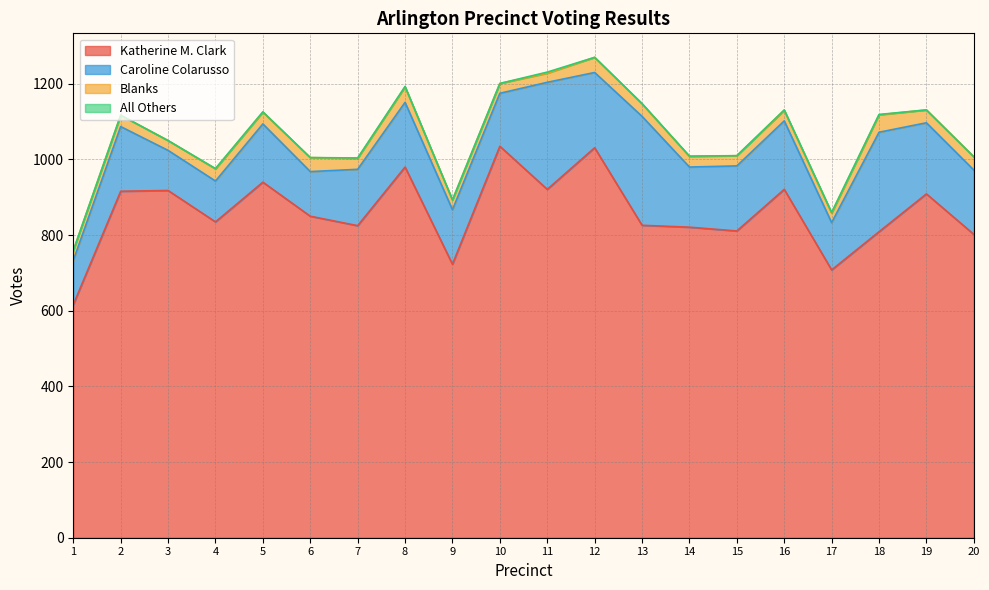

At which category does the chart reach its minimum across all series?

1